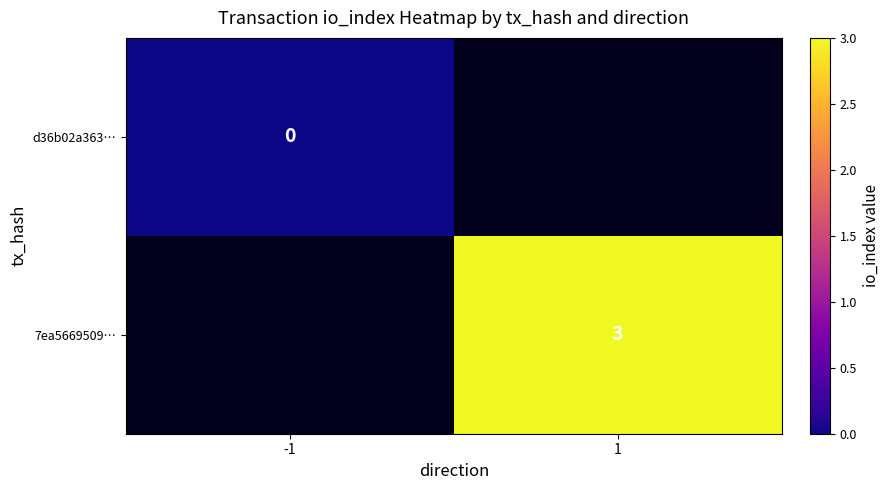

Is it true that 7ea5669509… equals 1 at 1?

False